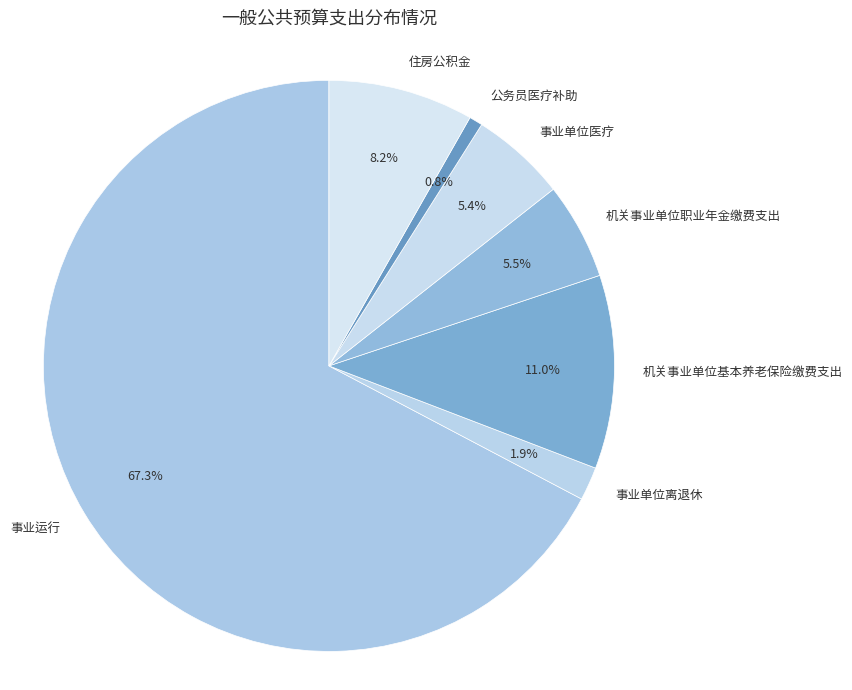

What is the smallest slice in the pie chart?

公务员医疗补助